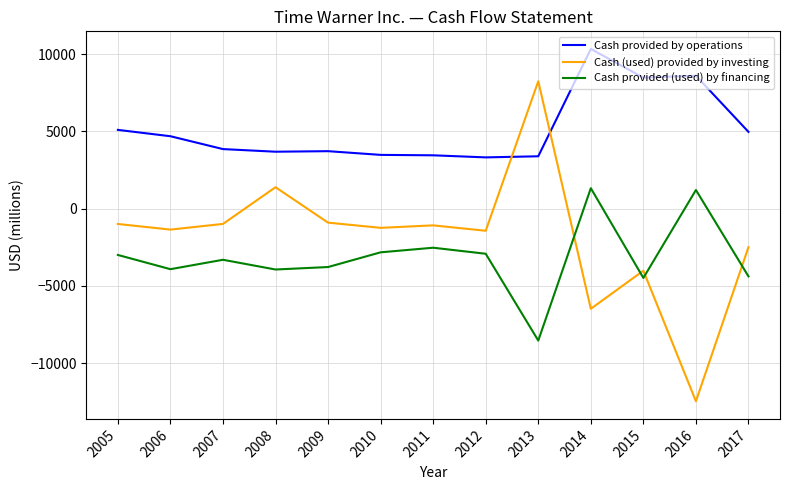

Where does the Cash provided by operations series first go above 3851?

2005